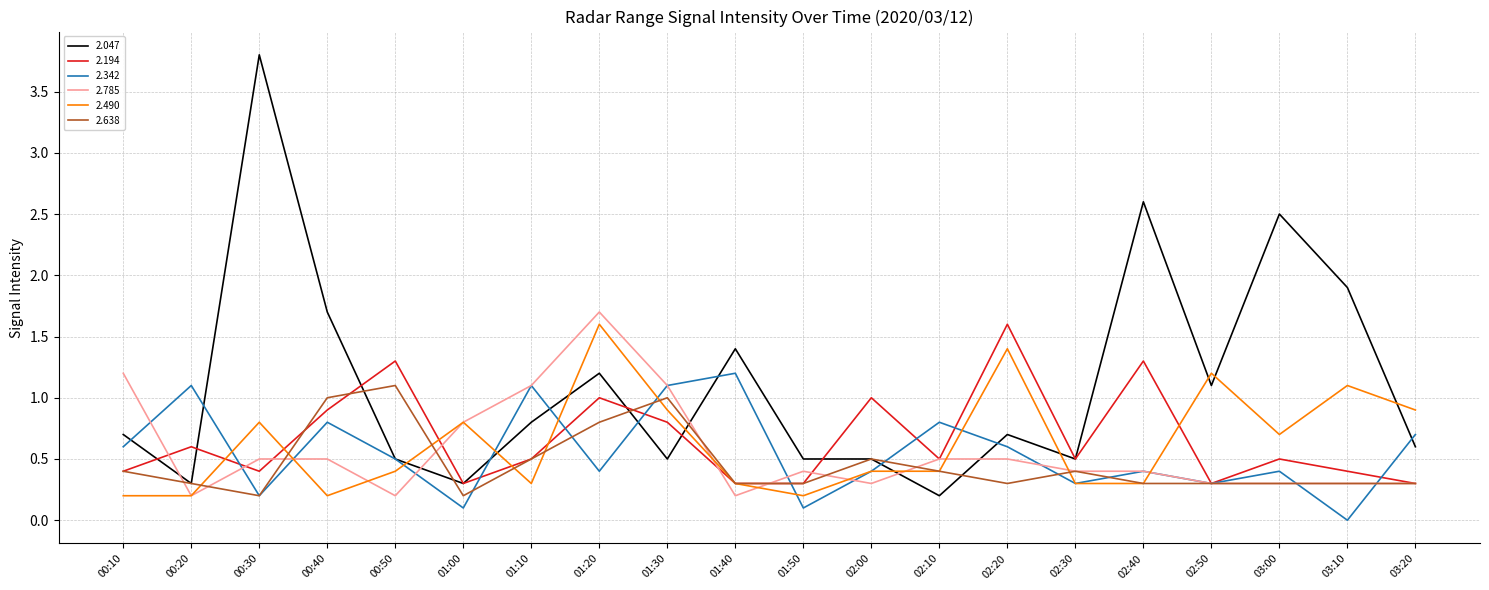

What position from the left is 00:10?

1